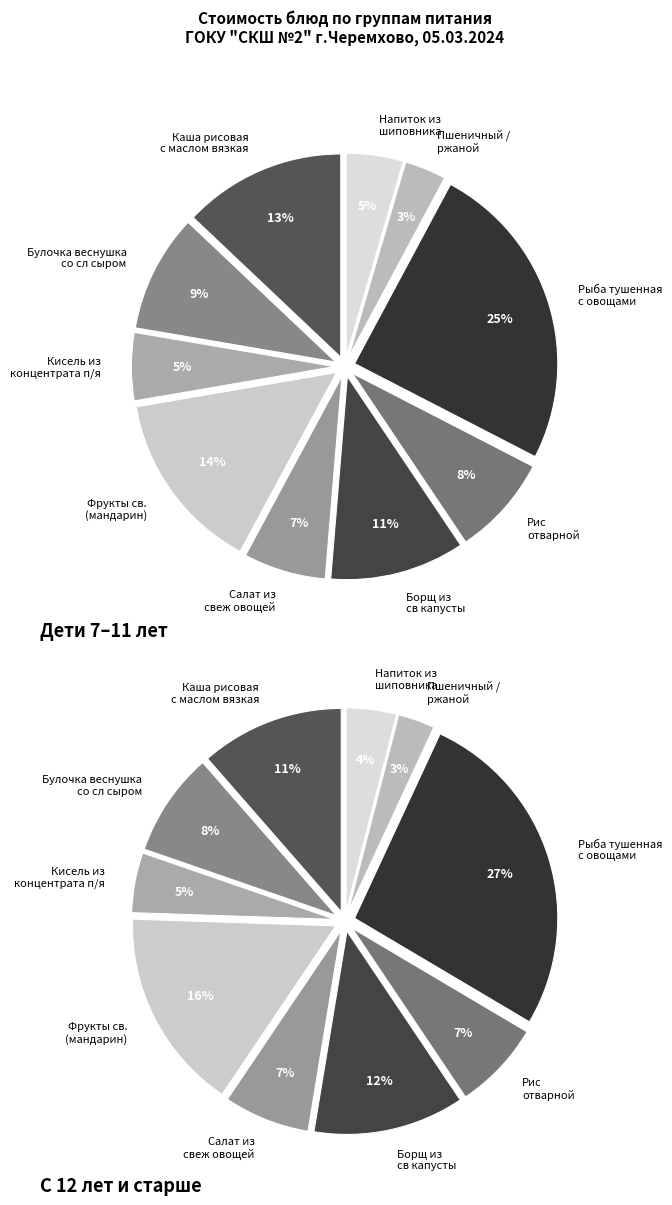

Combined, do Фрукты св.(мандарин) (7-11) and Булочка веснушка со сл сыром (7-11) account for over 50%?

No